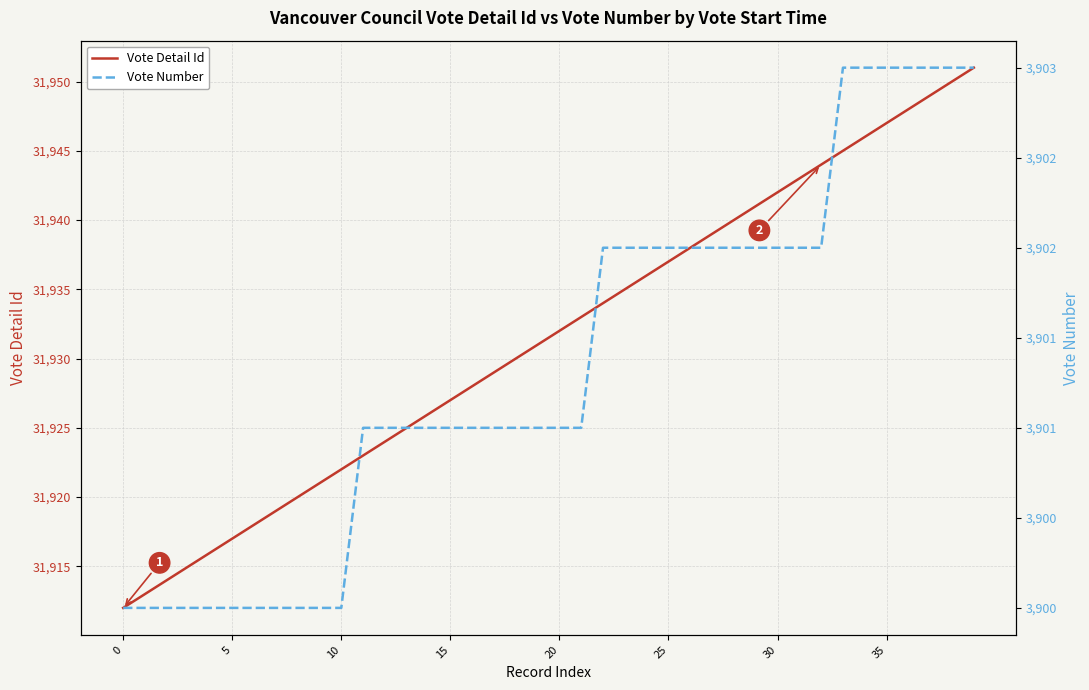

What is the difference between the Vote Detail Id values at 5 and 20?

15